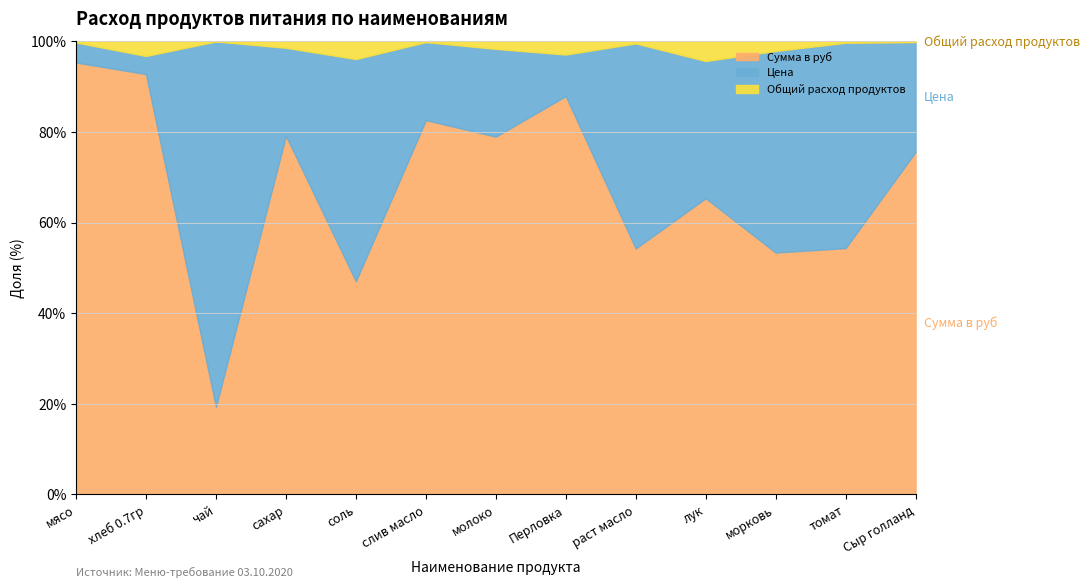

At how many categories does at least one series exceed 6893?

1